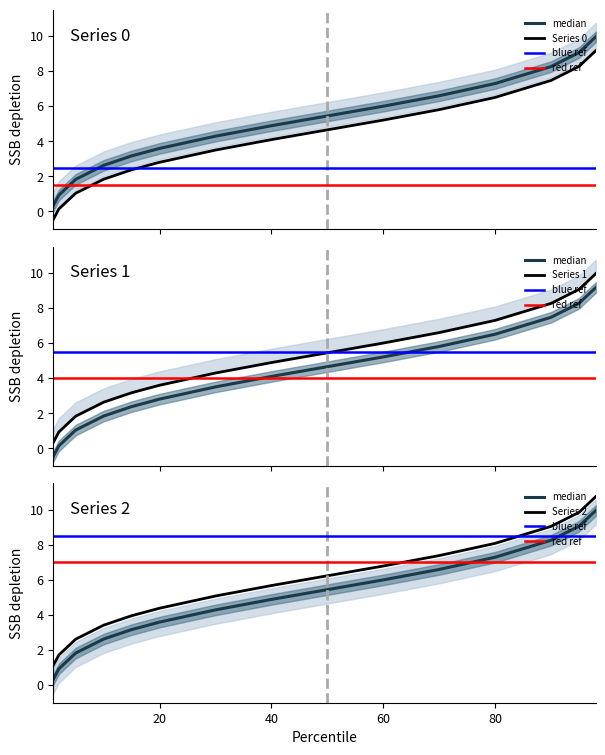

What are all the series names shown in the legend?

0, 1, 2